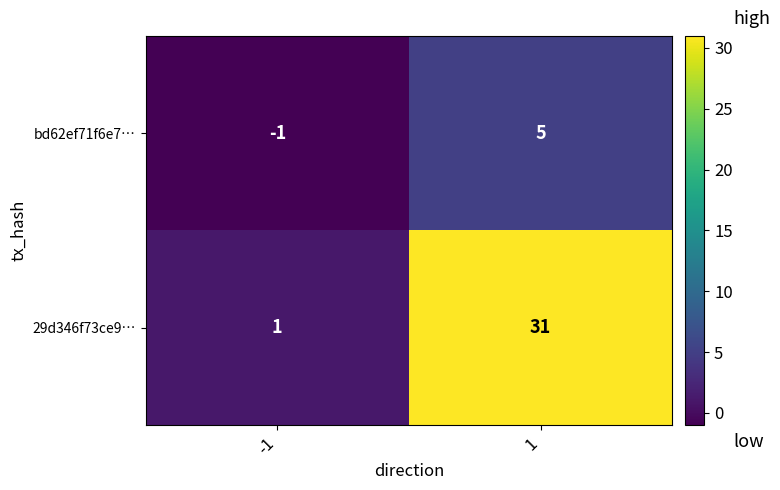

What is the maximum value for 29d346f73ce9…?

31